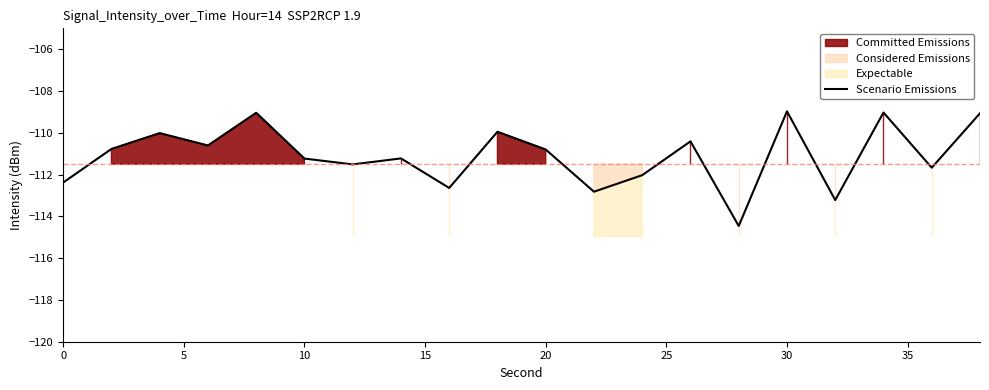

How many interior local peaks (higher than both neighbors) does the data have?

7